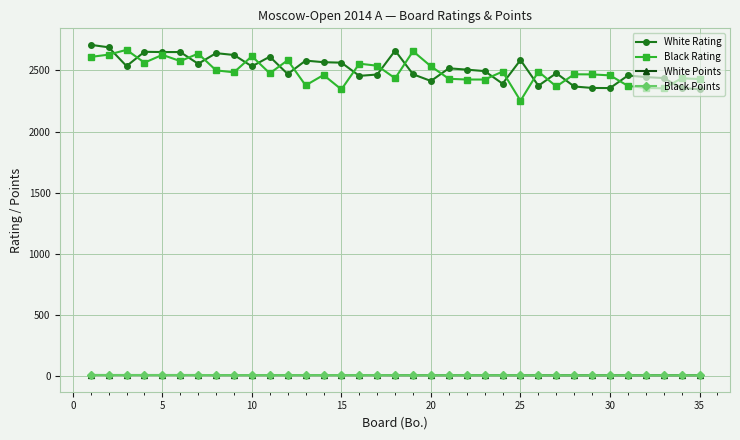

True or false: White Rating and White Points intersect in this chart.

False